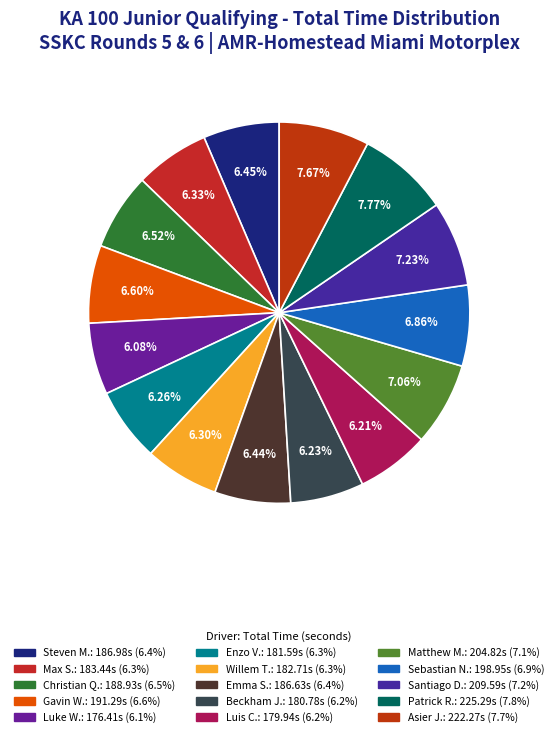

Is there any slice that represents more than half of the pie?

No